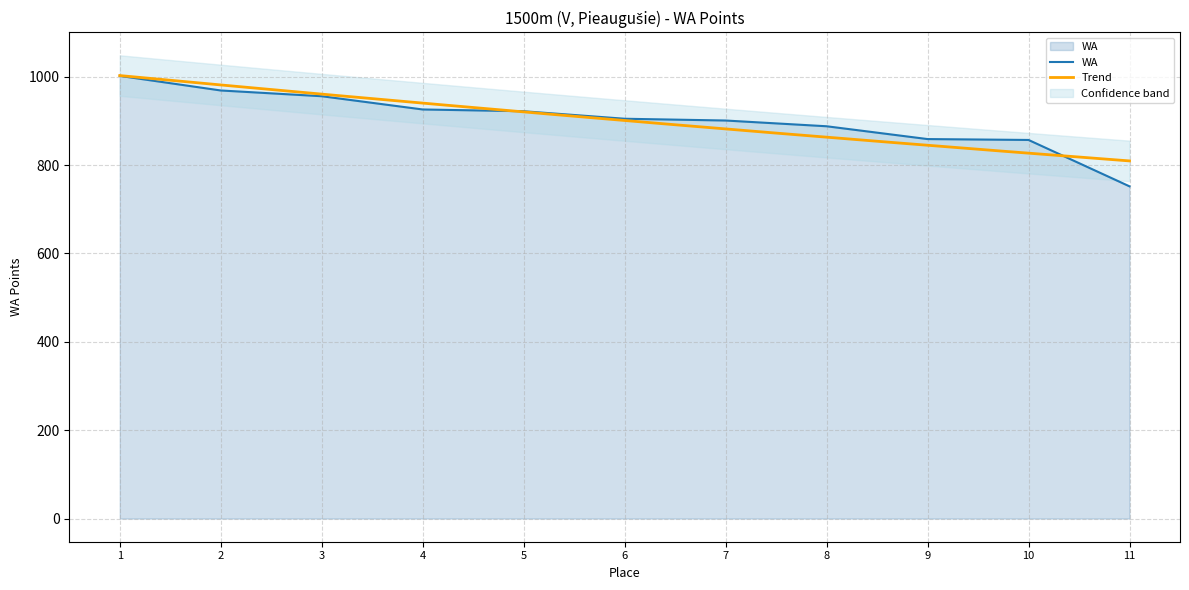

Does the chart display data point markers on the line(s)?

No